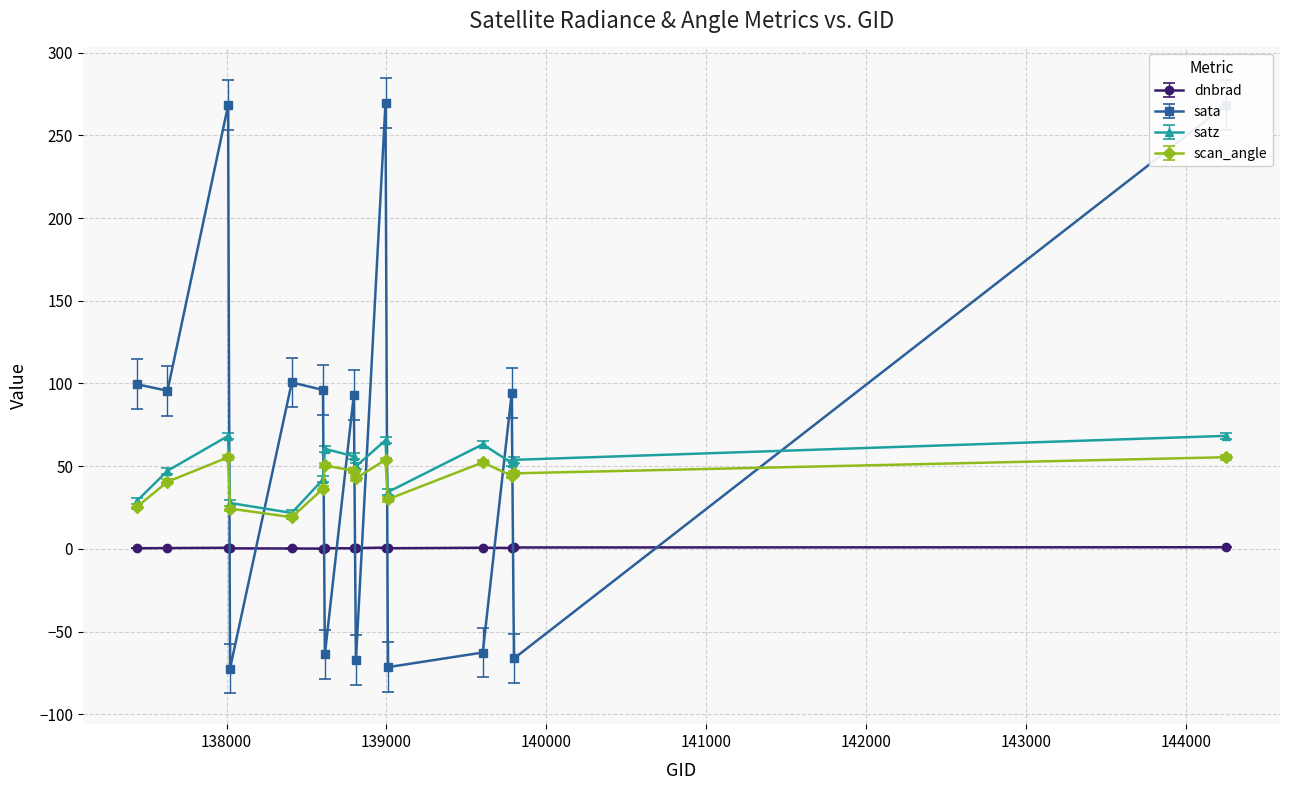

True or false: dnbrad and scan_angle cross at least once.

False